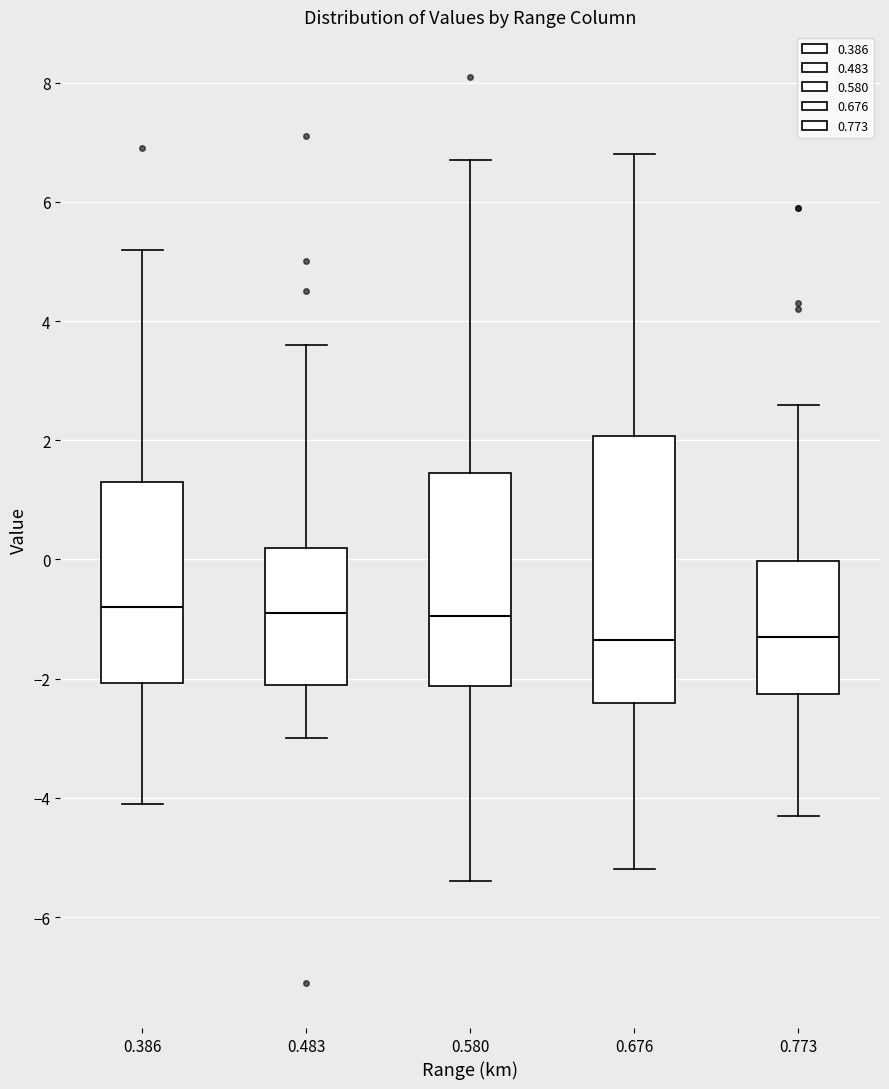

Where does the lower whisker of the box at x = 0.386 end on the y-axis? The values are not printed on the chart, so give them approximately, as read against the axis.

-4.0